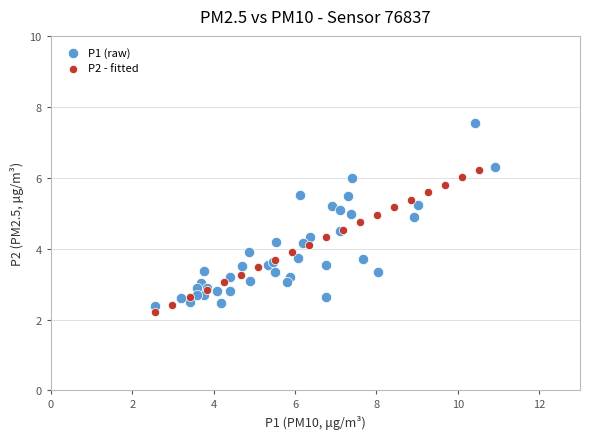

Which series has the widest spread of Y values?

P1 (raw)